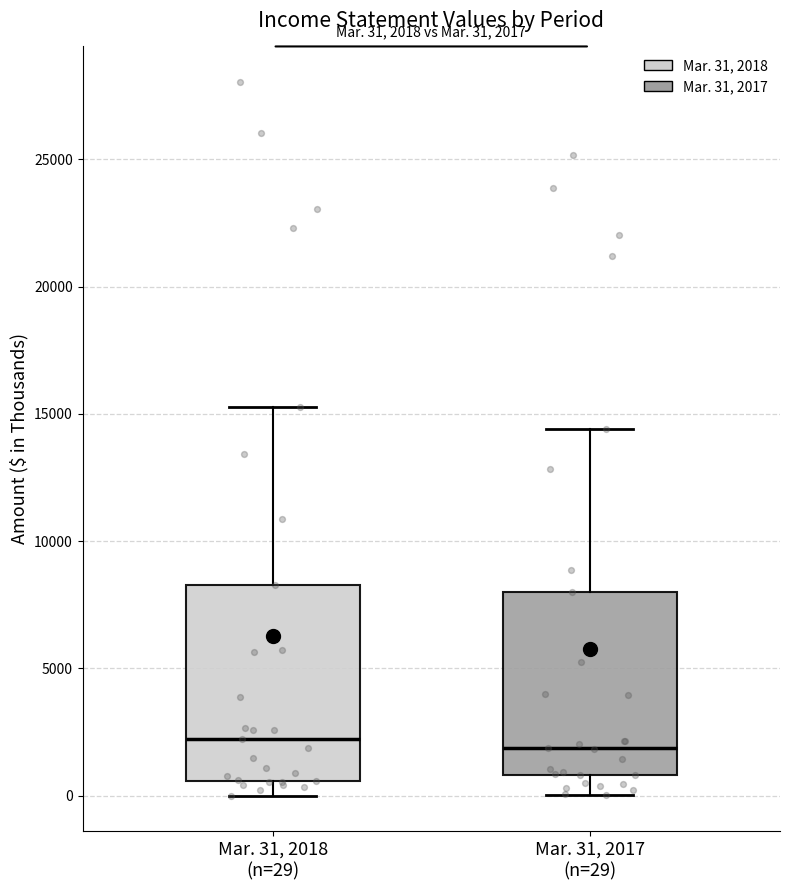

Which box is the tallest, from its lower edge to its upper edge?

Mar. 31, 2018 (n=29)